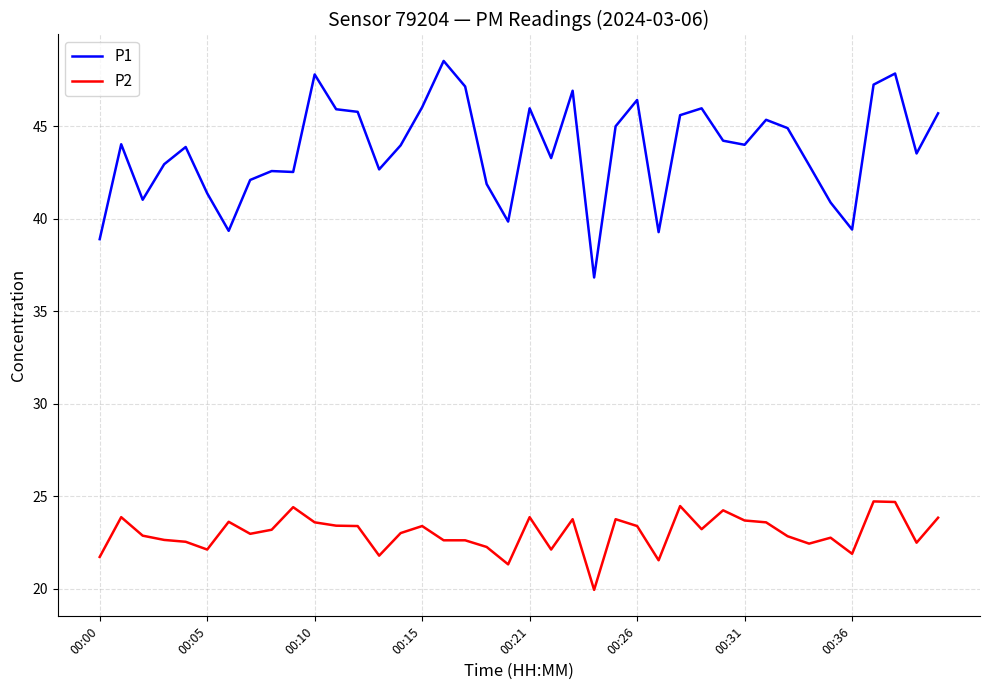

List the series in order of their overall mean, lowest first.

P2, P1